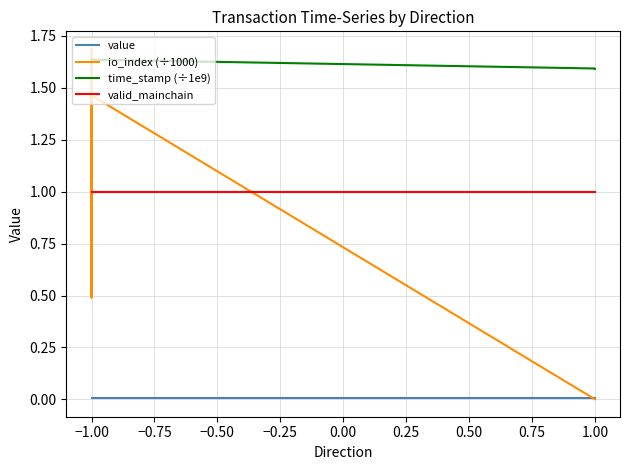

What are all the series names shown in the legend?

value, io_index (÷1000), time_stamp (÷1e9), valid_mainchain